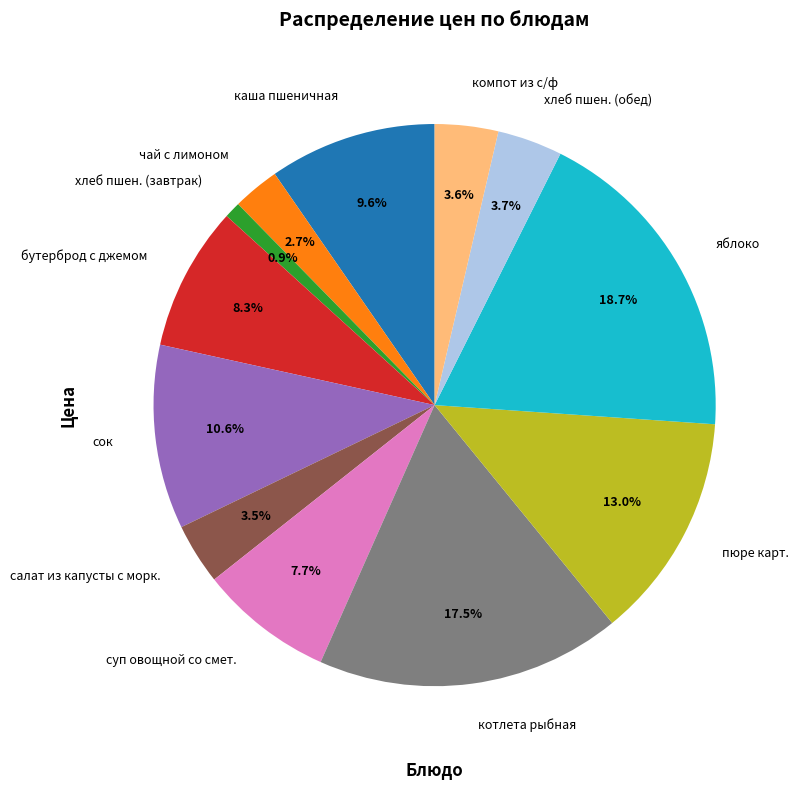

What portion of the pie excludes бутерброд с джемом?

91.7%